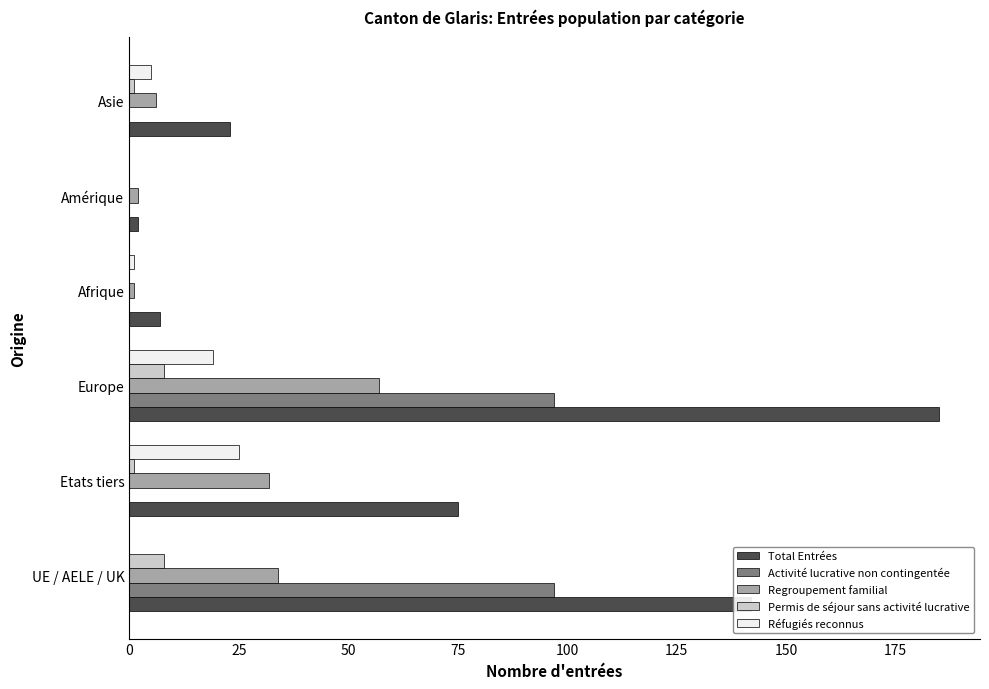

Between Etats tiers and Europe, which series saw the biggest shift?

Total Entrées